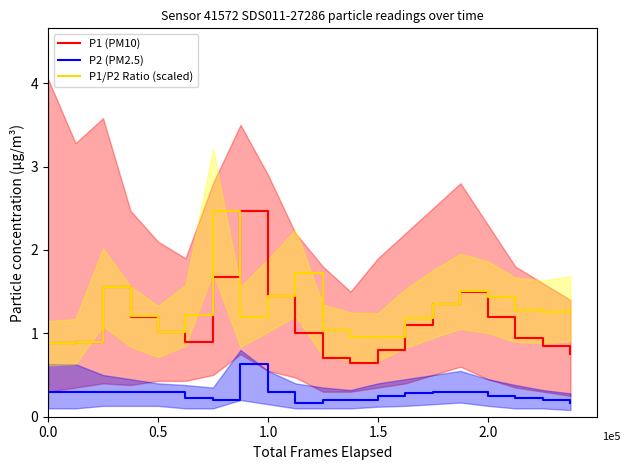

What is the difference between the maximum and minimum values in the P1 (PM10) series?

1.8